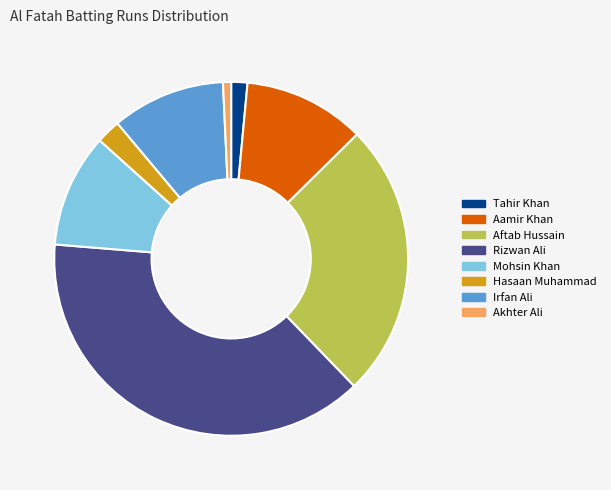

Which category has the smallest portion of the pie?

Akhter Ali